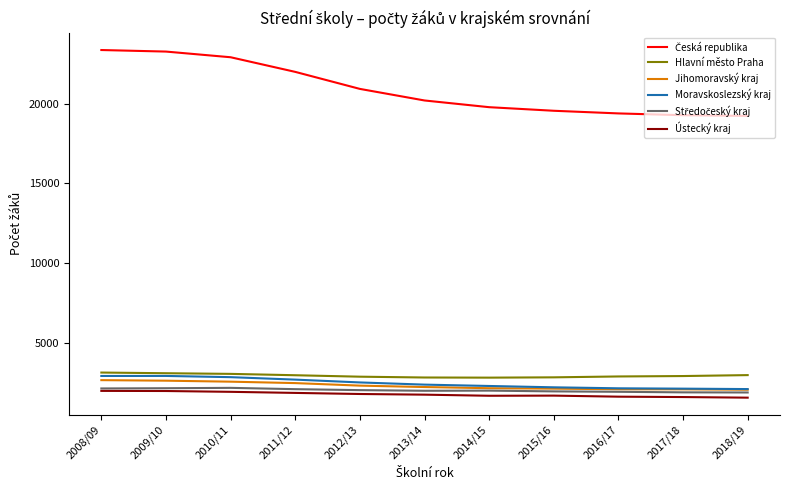

The value of Ústecký kraj at 2014/15 is 1665. True or false?

True